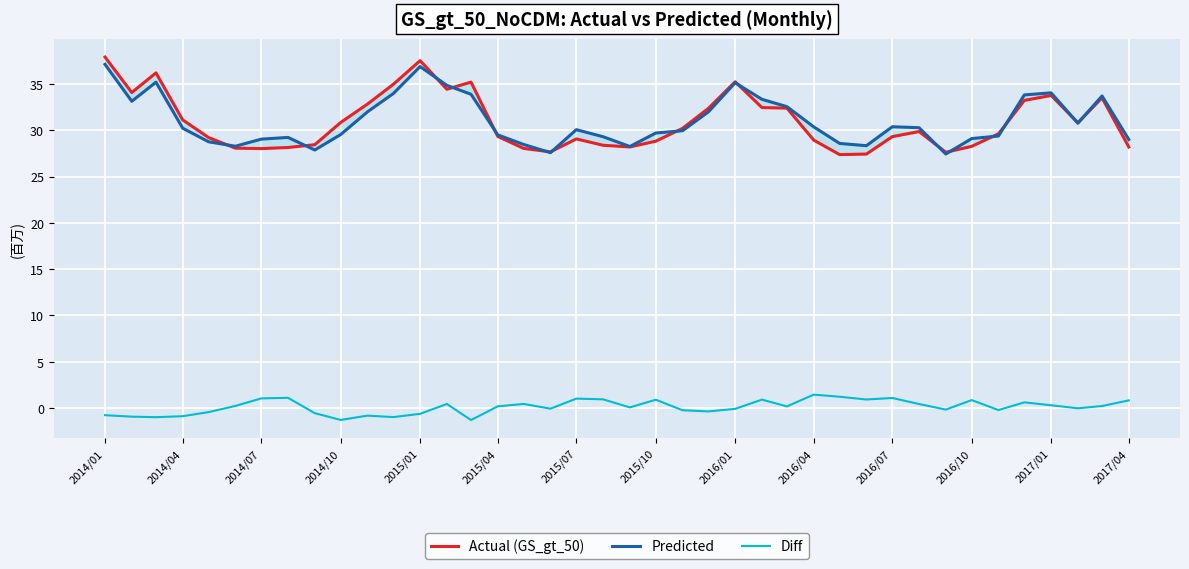

What is the average value of the Predicted series?

31.0